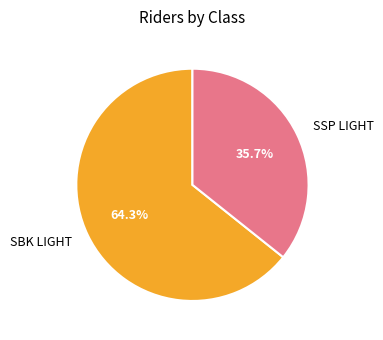

True or false: SBK LIGHT accounts for 64% of the total.

True